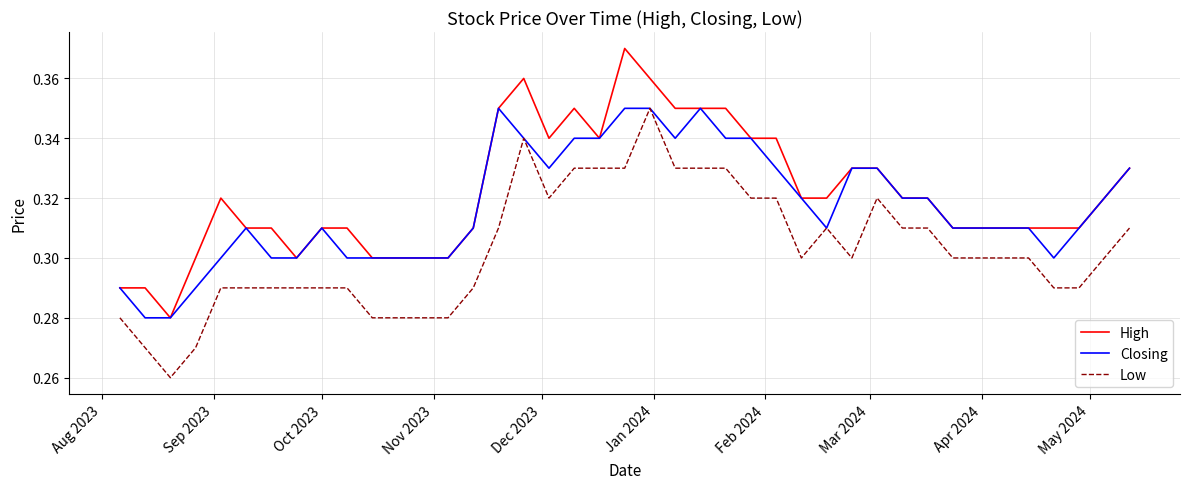

True or false: High and Low cross at least once.

False